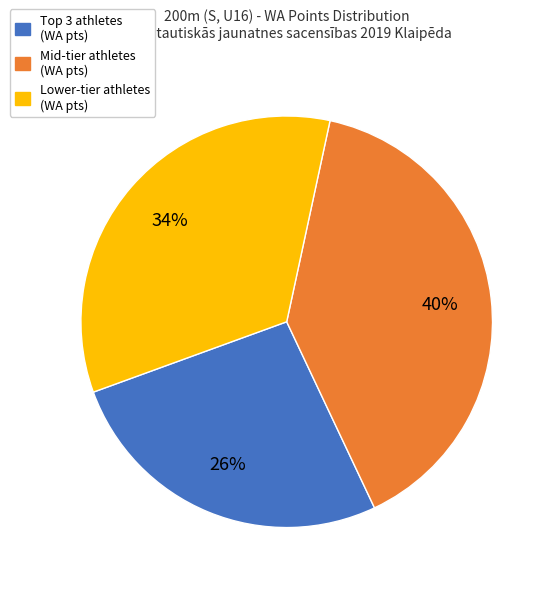

Is there a majority slice in this chart?

No